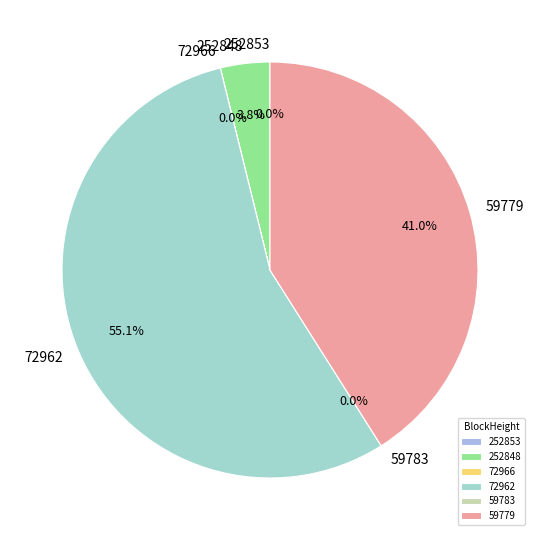

True or false: 252848 accounts for 4% of the total.

True